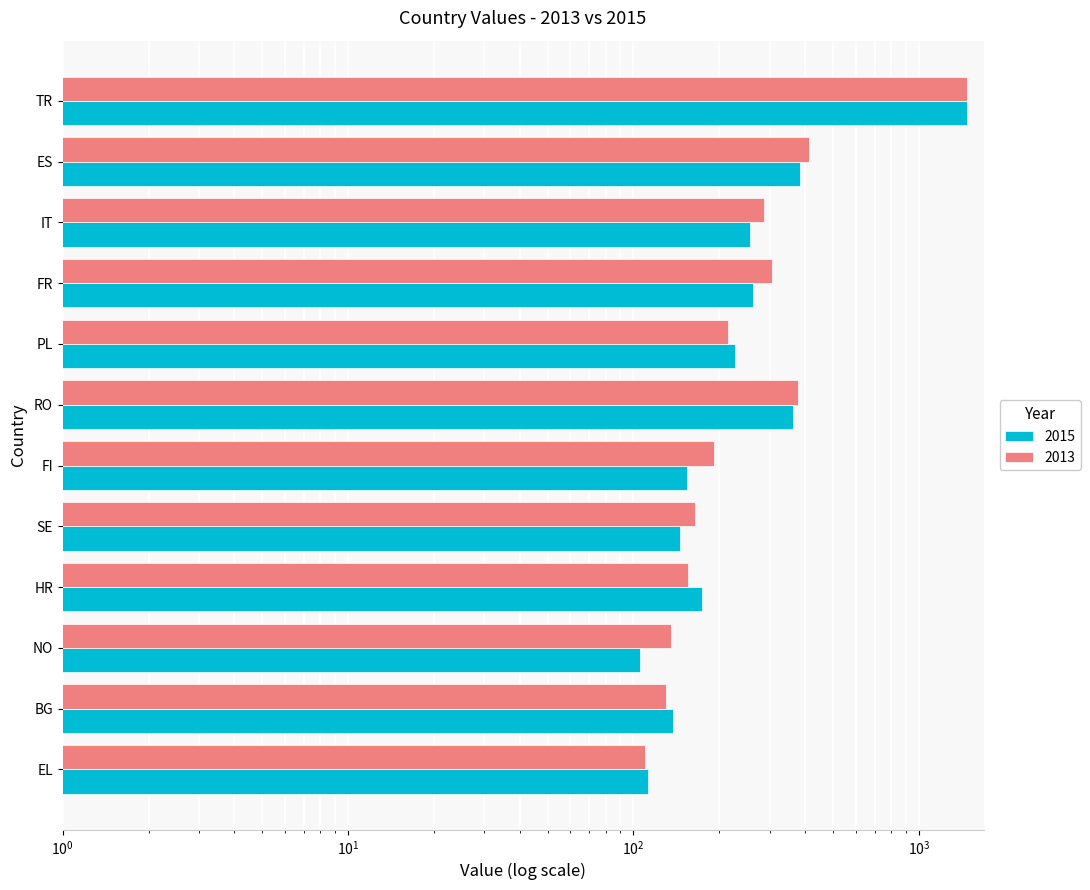

Rank the series at TR from highest to lowest value.

2013, 2015